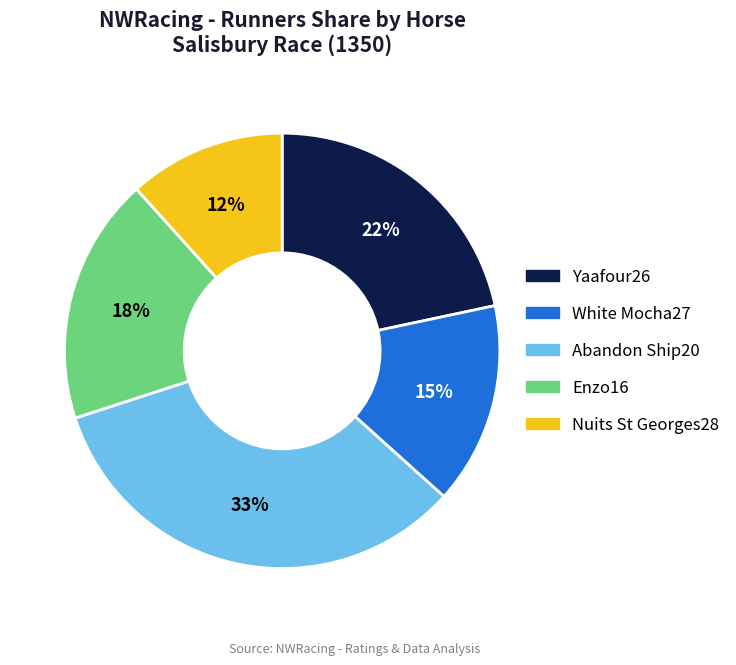

How many slices are in this pie chart?

5